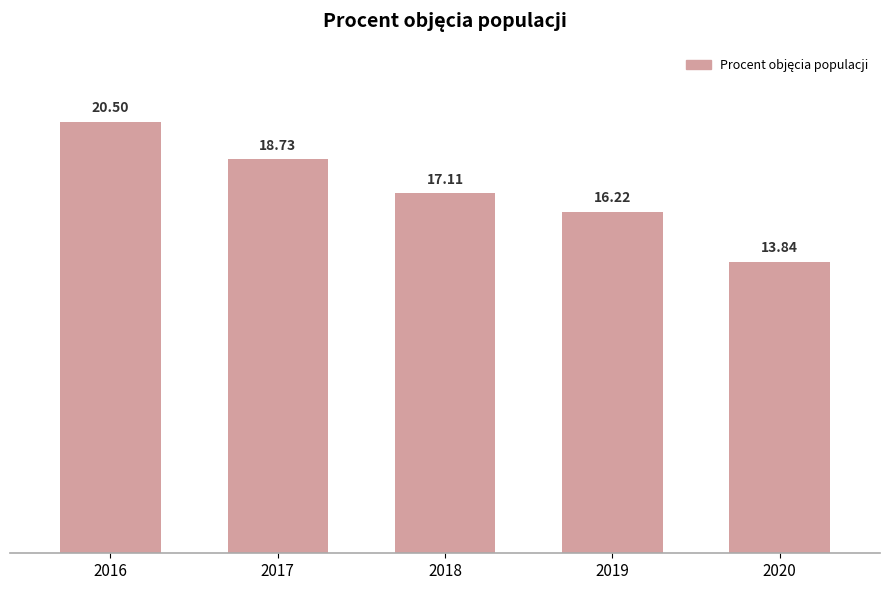

How many data points are above 17?

3